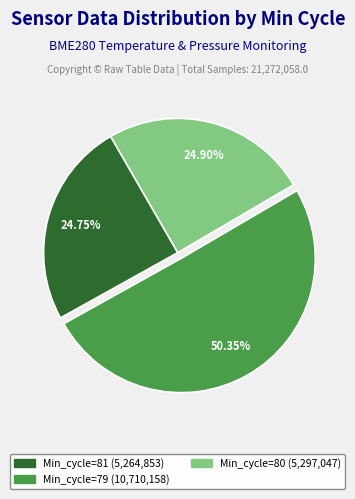

Do Min_cycle=80 (5,297,047) and Min_cycle=79 (10,710,158) together represent more than half of the pie?

Yes